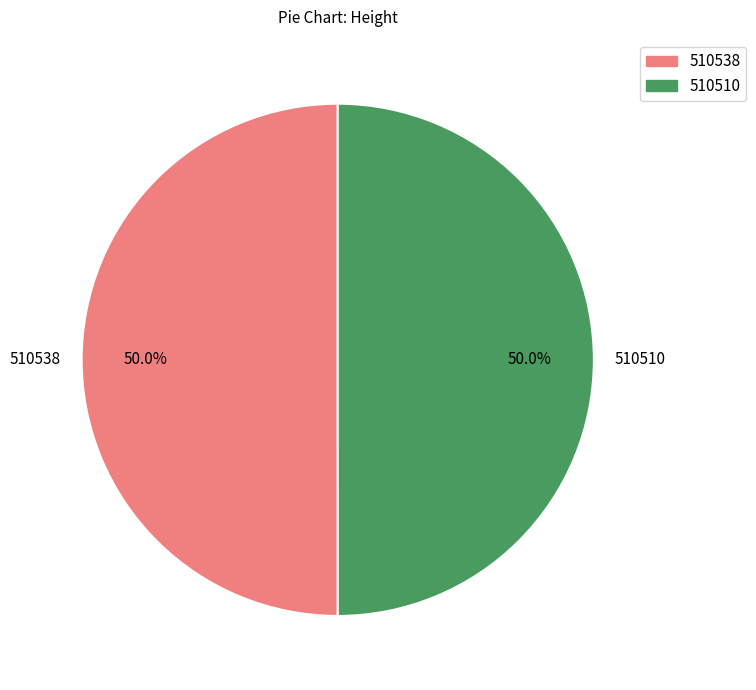

True or false: 510510 accounts for 50% of the total.

True